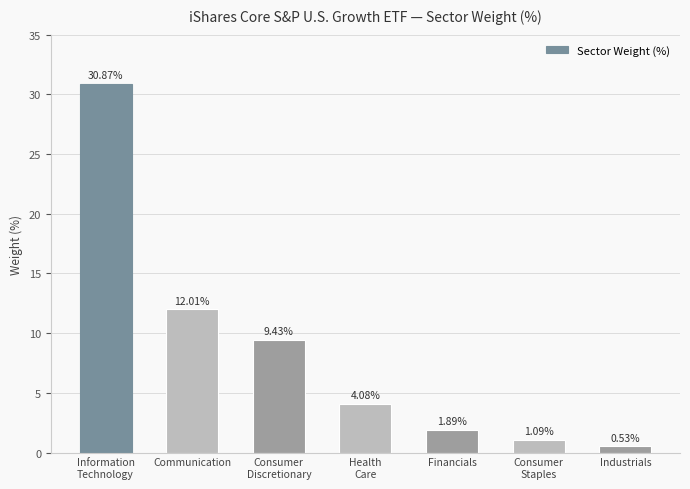

What is the value of the 2nd bar from the left?

12.0